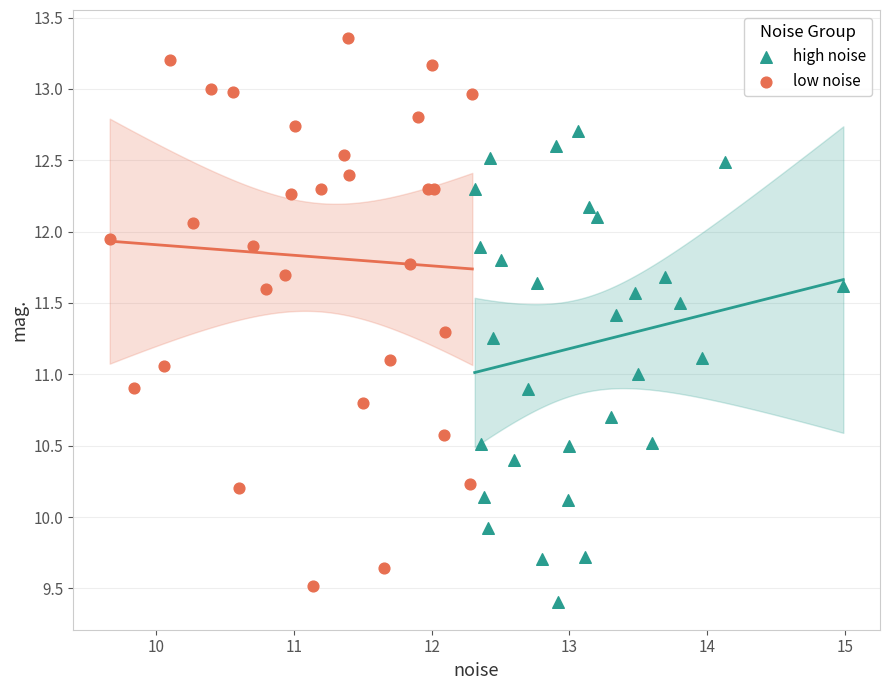

Which series has the widest spread of Y values?

low noise